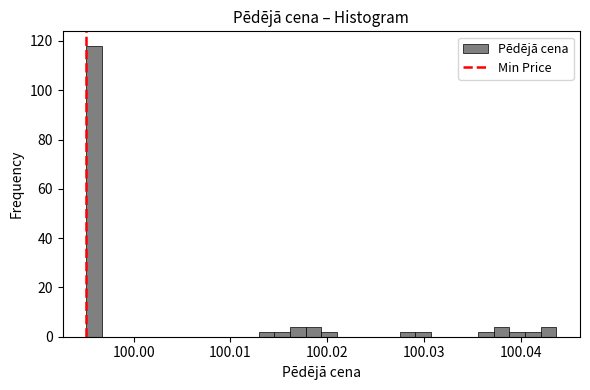

Read against the x-axis, roughly where is the centre of the tallest bar?

99.996